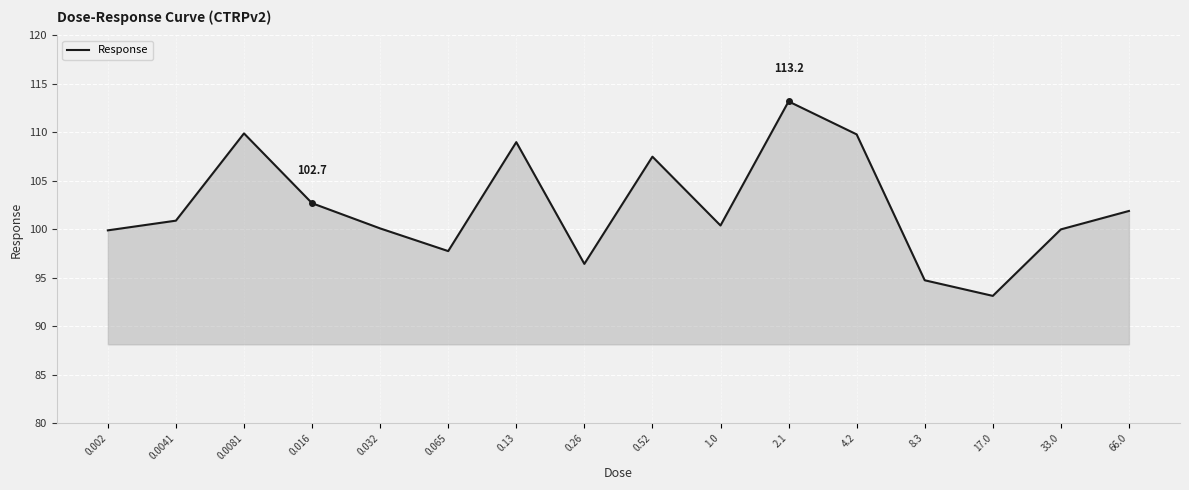

The value at 0.52 is 39.1. True or false?

False